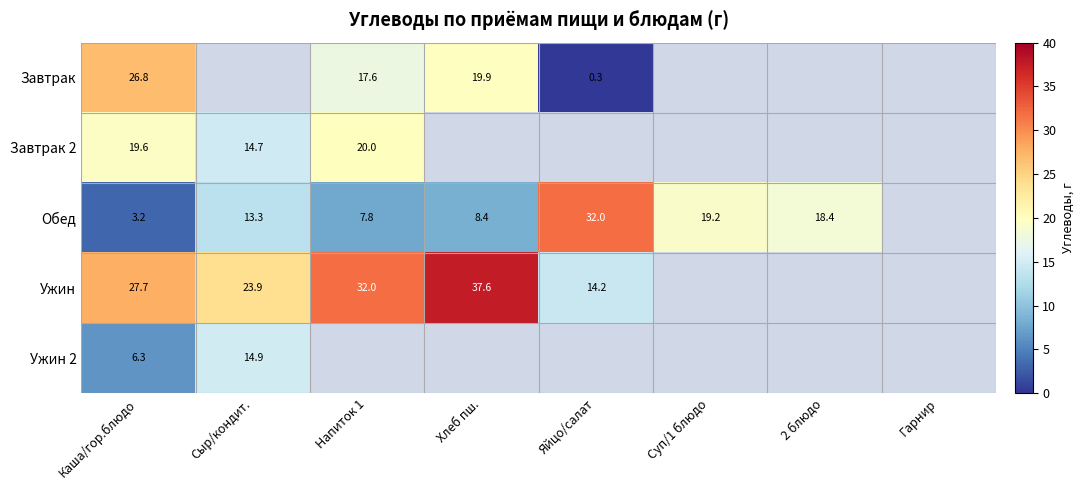

At how many categories does at least one series exceed 7?

7